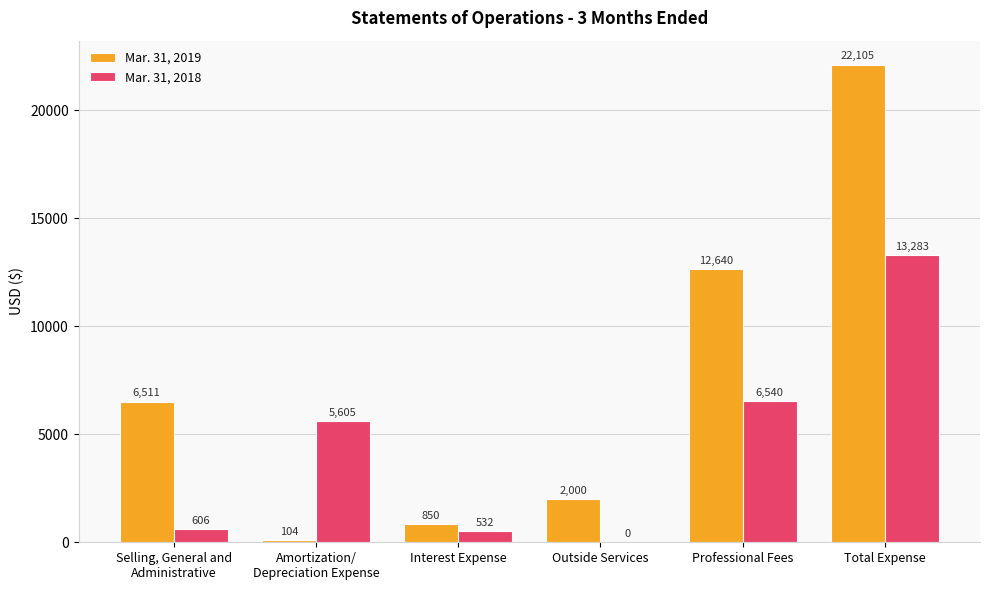

What is the sum of the Mar. 31, 2018 values at Professional Fees and Selling, General and
Administrative?

7146